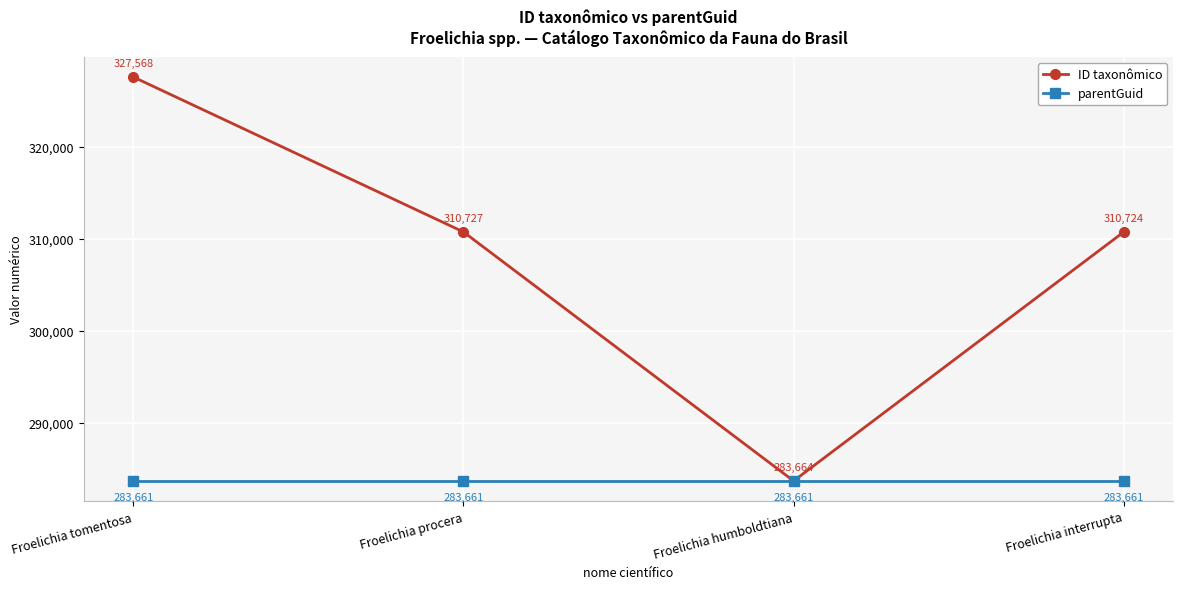

List the series in order of their overall mean, highest first.

ID taxonômico, parentGuid